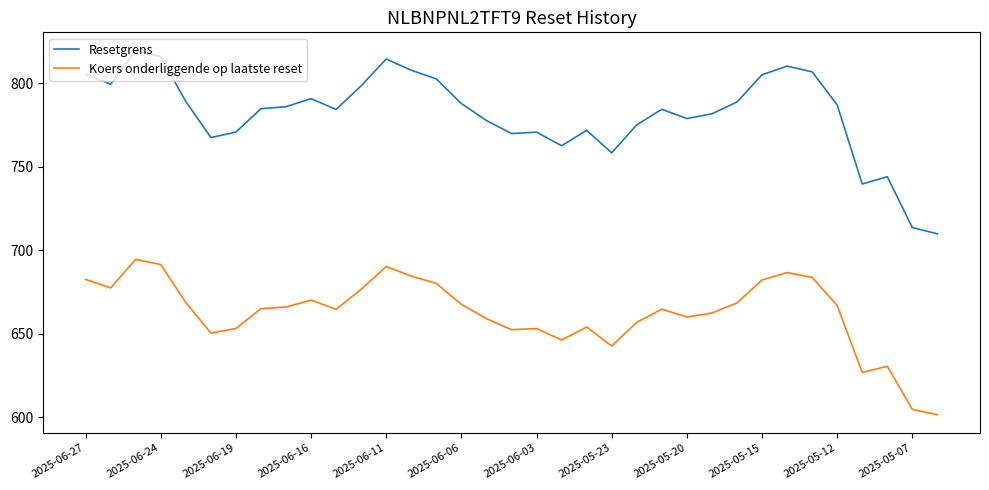

Which series has the largest range (max minus min)?

Resetgrens